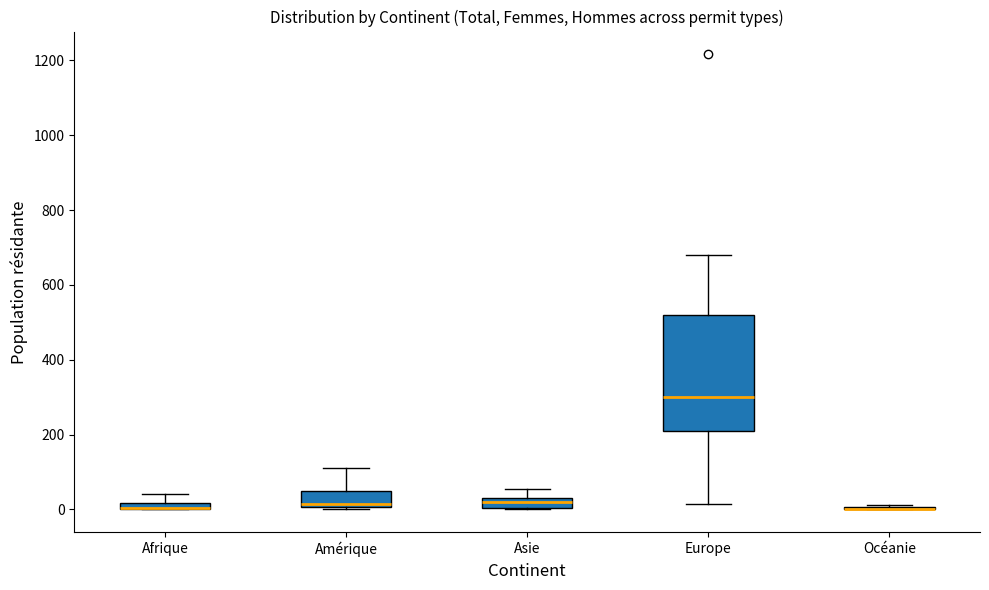

Where is the lower edge of the box for Amérique on the y-axis? The values are not printed on the chart, so give them approximately, as read against the axis.

0